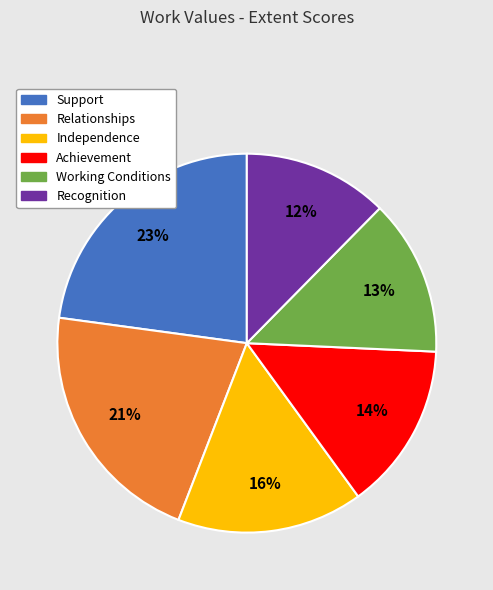

True or false: Support accounts for 23% of the total.

True